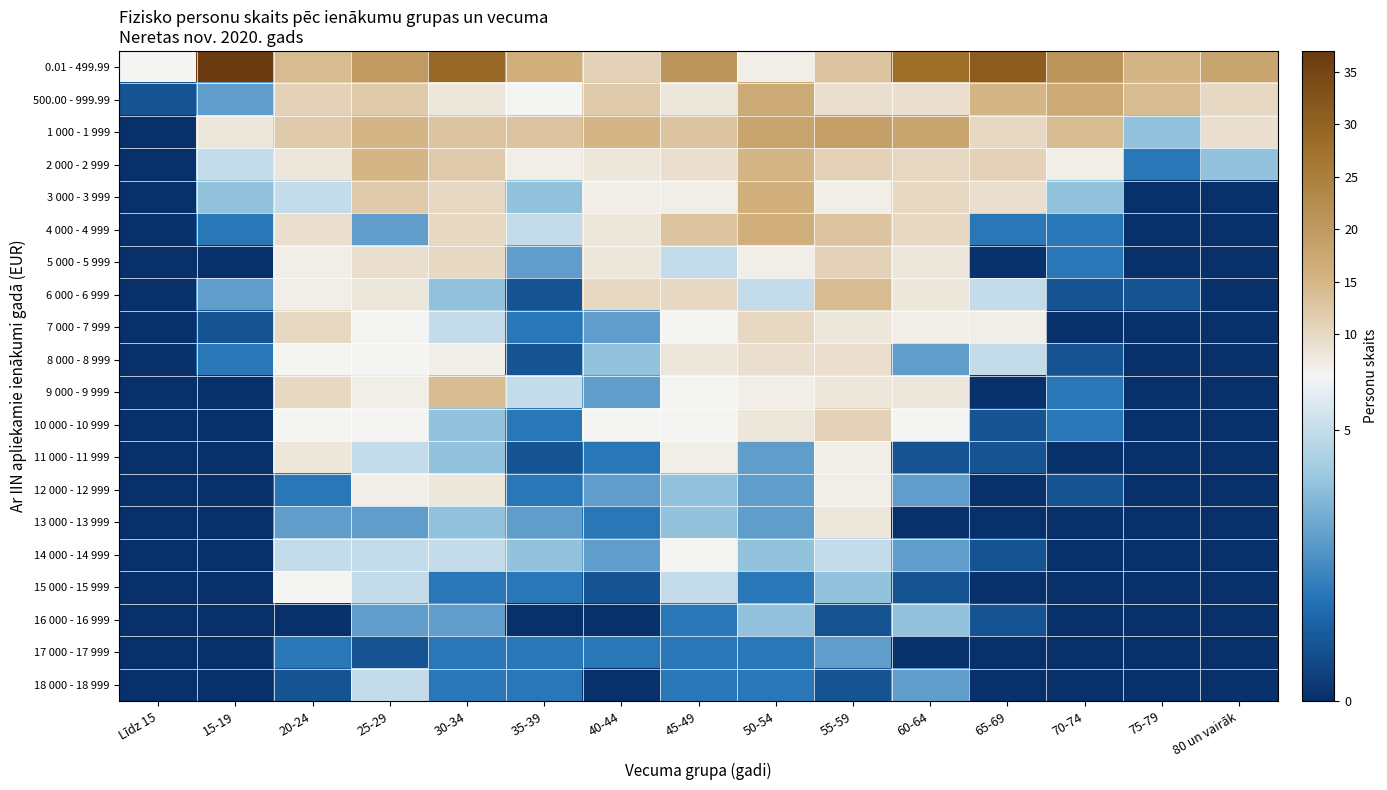

At which category is the sum across all series the highest?

55-59